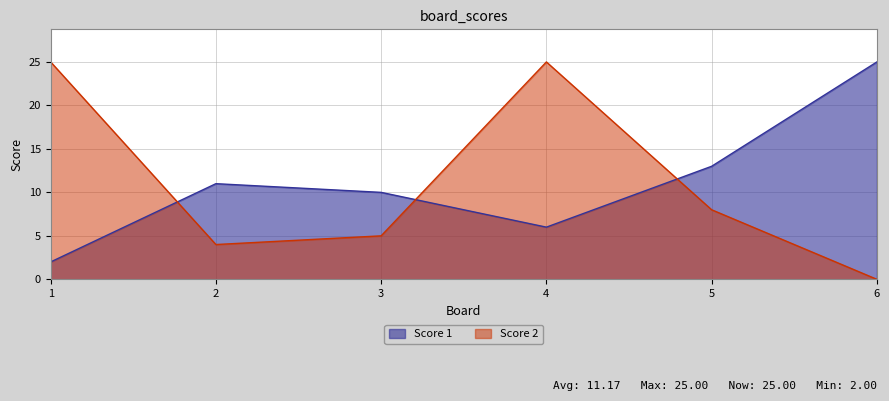

What is the difference between the second highest and minimum values in the Score 1 series?

11